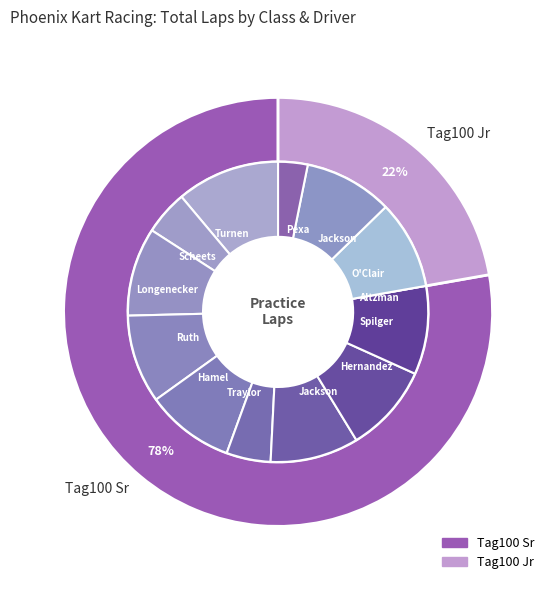

True or false: 12 accounts for 1% of the total.

False